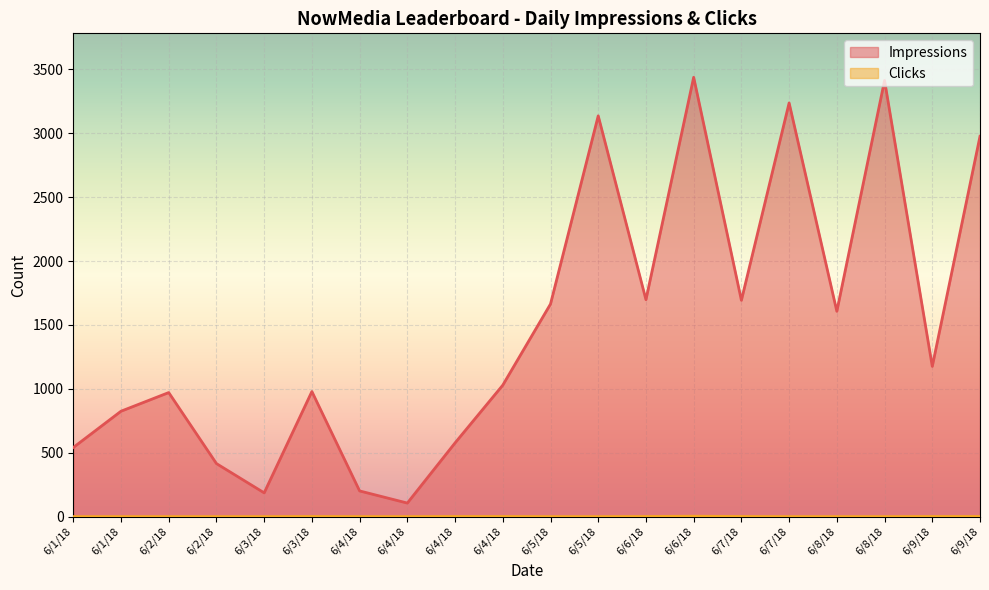

Reading left to right, what are all the values shown in this chart?

Impressions: 6/1/18=541	6/1/18=825	6/2/18=971	6/2/18=415	6/3/18=186	6/3/18=979	6/4/18=201	6/4/18=106	6/4/18=577	6/4/18=1029	6/5/18=1664	6/5/18=3137	6/6/18=1698	6/6/18=3439	6/7/18=1693	6/7/18=3238	6/8/18=1607	6/8/18=3414	6/9/18=1176	6/9/18=2977
Clicks: 6/1/18=0	6/1/18=0	6/2/18=0	6/2/18=0	6/3/18=0	6/3/18=1	6/4/18=0	6/4/18=0	6/4/18=1	6/4/18=1	6/5/18=0	6/5/18=0	6/6/18=1	6/6/18=3	6/7/18=1	6/7/18=0	6/8/18=0	6/8/18=0	6/9/18=1	6/9/18=1